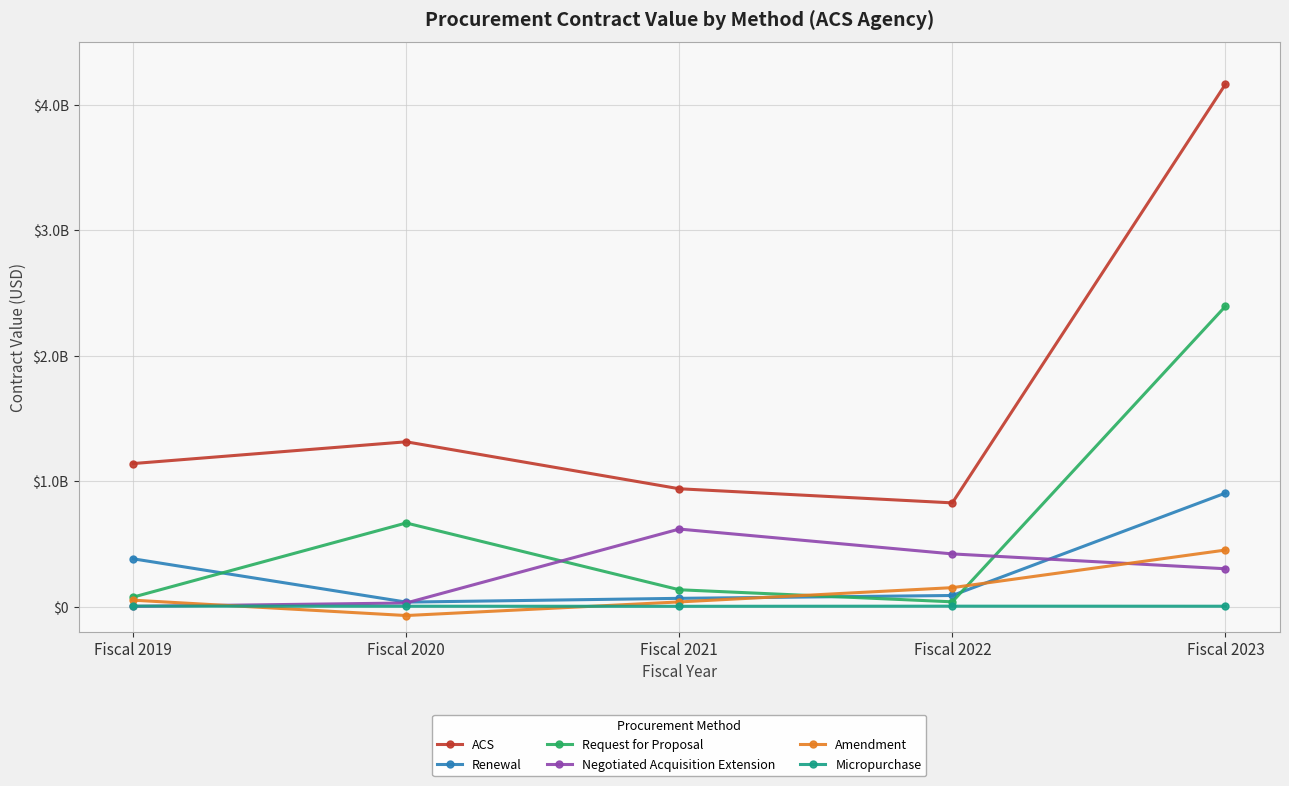

Does the chart have visible grid lines?

Yes